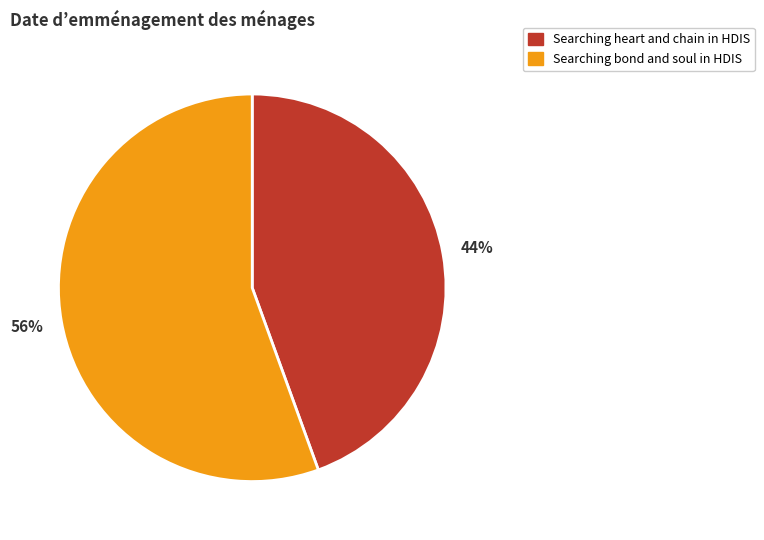

Count the number of slices in the pie.

2